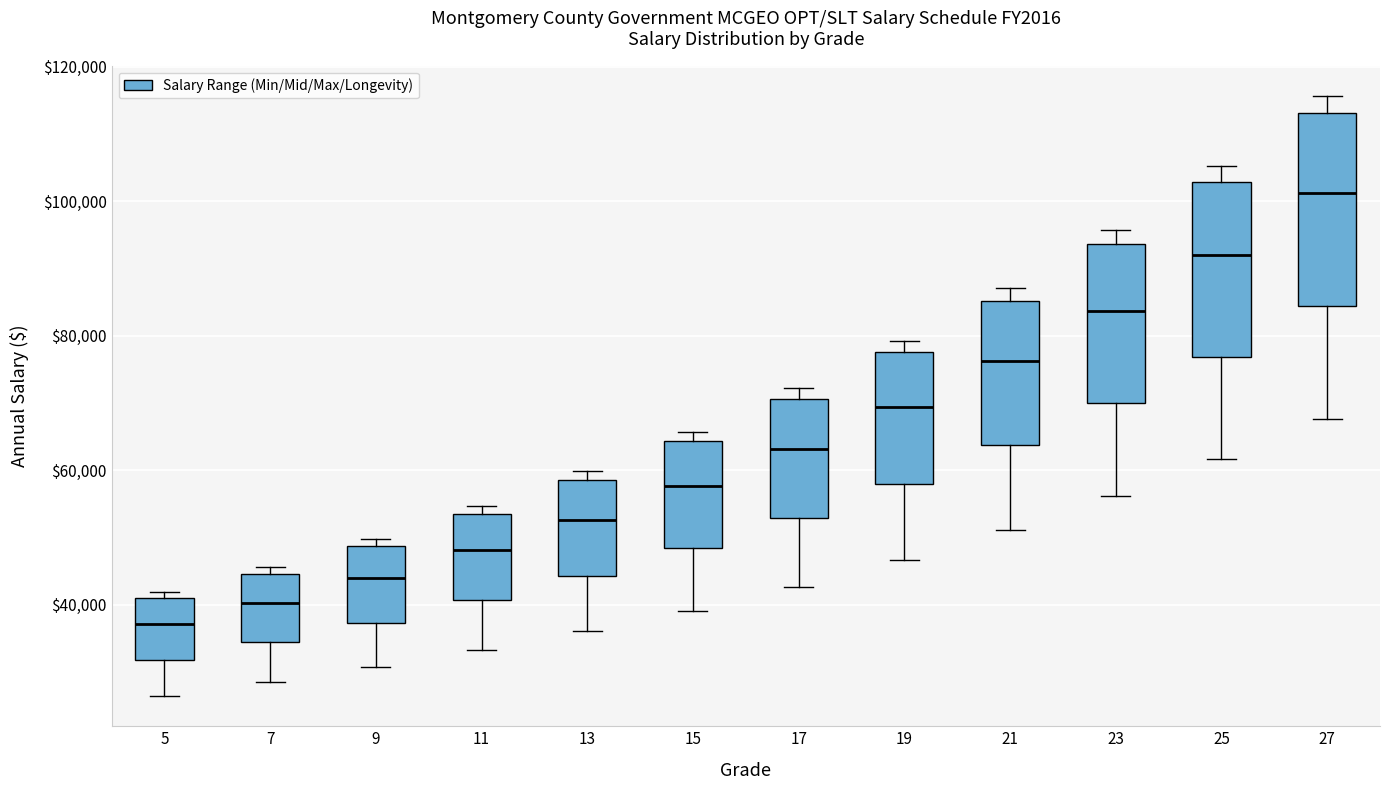

Reading left to right, read every box against the y-axis: the position of its median line, the range the box covers, and the ends of its whiskers. The values are not printed on the chart, so give them approximately, as read against the axis.

5: median 38000, box 32000 to 42000, whiskers 26000 to 42000 (just above the box's upper edge)
7: median 40000, box 34000 to 44000, whiskers 28000 to 46000
9: median 44000, box 38000 to 48000, whiskers 30000 to 50000
11: median 48000, box 40000 to 54000, whiskers 34000 to 54000 (just above the box's upper edge)
13: median 52000, box 44000 to 58000, whiskers 36000 to 60000
15: median 58000, box 48000 to 64000, whiskers 40000 to 66000
17: median 64000, box 52000 to 70000, whiskers 42000 to 72000
19: median 70000, box 58000 to 78000, whiskers 46000 to 80000
21: median 76000, box 64000 to 86000, whiskers 52000 to 88000
23: median 84000, box 70000 to 94000, whiskers 56000 to 96000
25: median 92000, box 76000 to 102000, whiskers 62000 to 106000
27: median 102000, box 84000 to 114000, whiskers 68000 to 116000